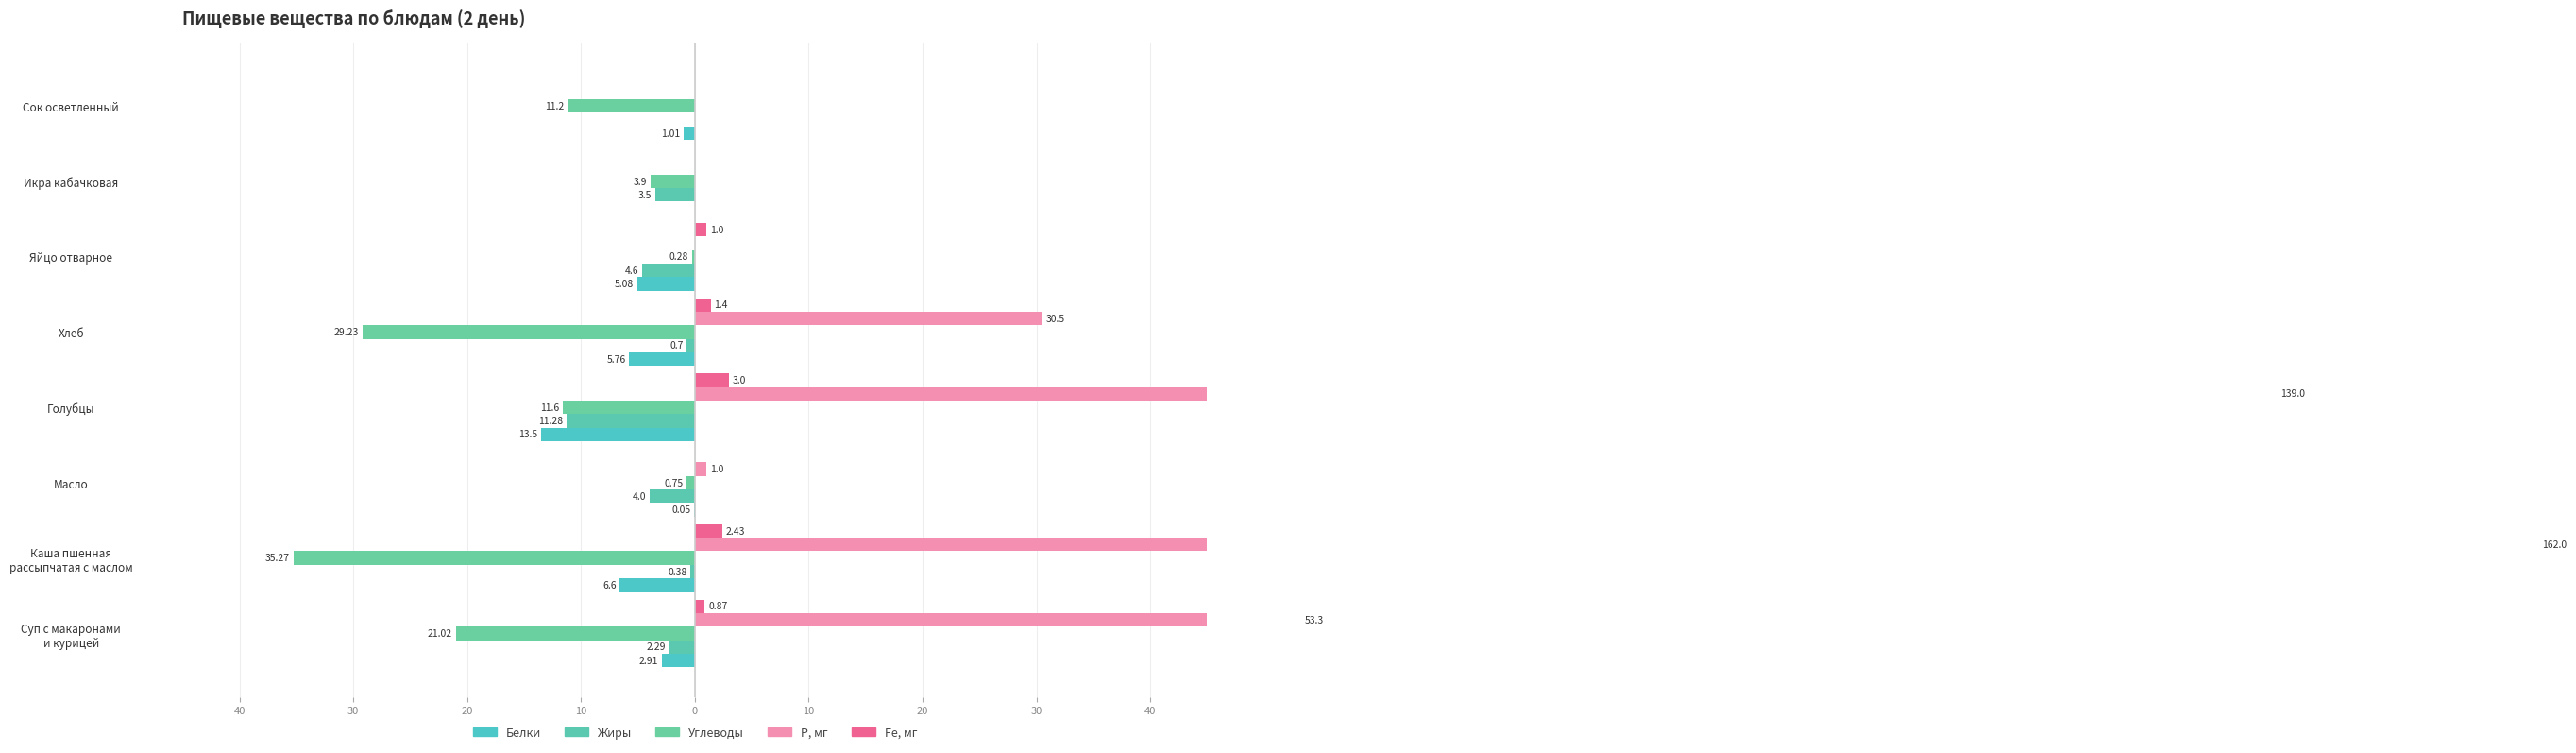

Reading right to left, list all the values displayed in this chart.

Белки: -1.0	0.0	-5.1	-5.8	-13.5	-0.1	-6.6	-2.9
Жиры: 0.0	-3.5	-4.6	-0.7	-11.3	-4.0	-0.4	-2.3
Углеводы: -11.2	-3.9	-0.3	-29.2	-11.6	-0.8	-35.3	-21.0
Р, мг: 0.0	0.0	0.0	30.5	139.0	1.0	162.0	53.3
Fe, мг: 0.0	0.0	1.0	1.4	3.0	0.0	2.4	0.9